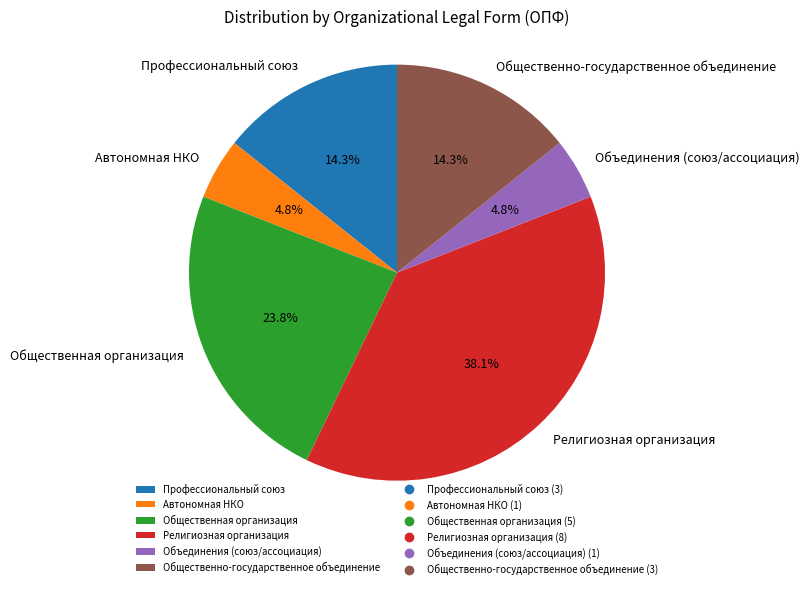

Between Общественная организация and Объединения (союз/ассоциация), which is larger?

Общественная организация